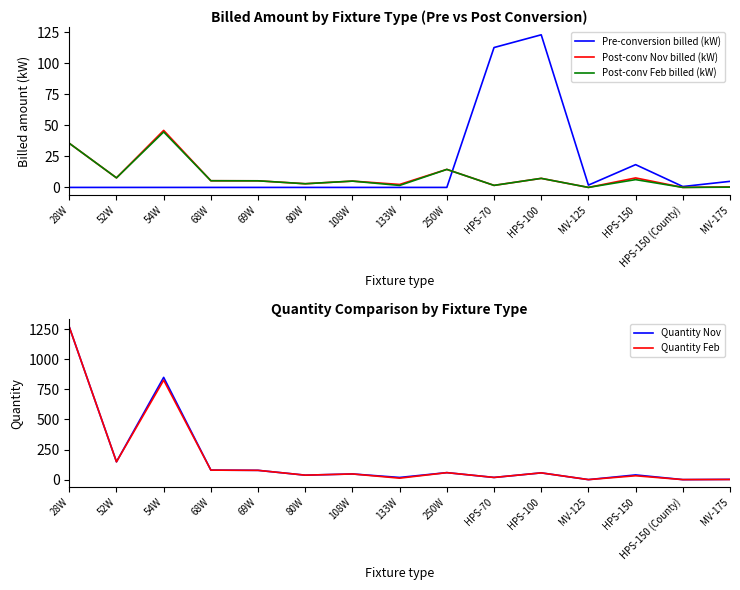

What position from the right is 133W?

8